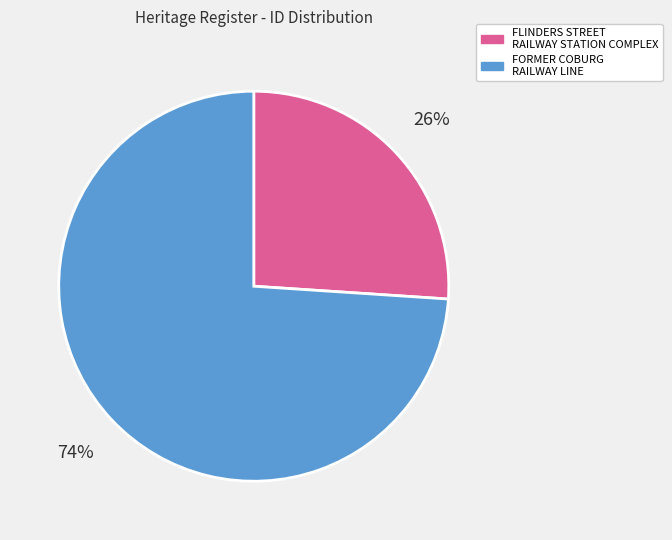

What percentage is the FLINDERS STREET RAILWAY STATION COMPLEX slice, to the nearest percent?

26%